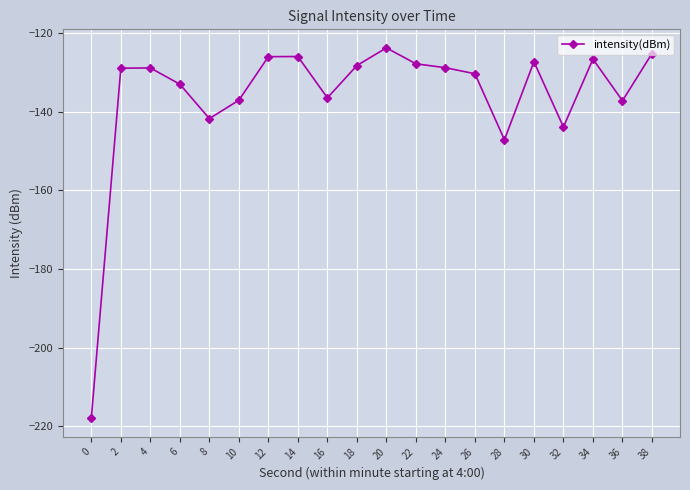

Is it true that the value at 24 is -76.0?

False